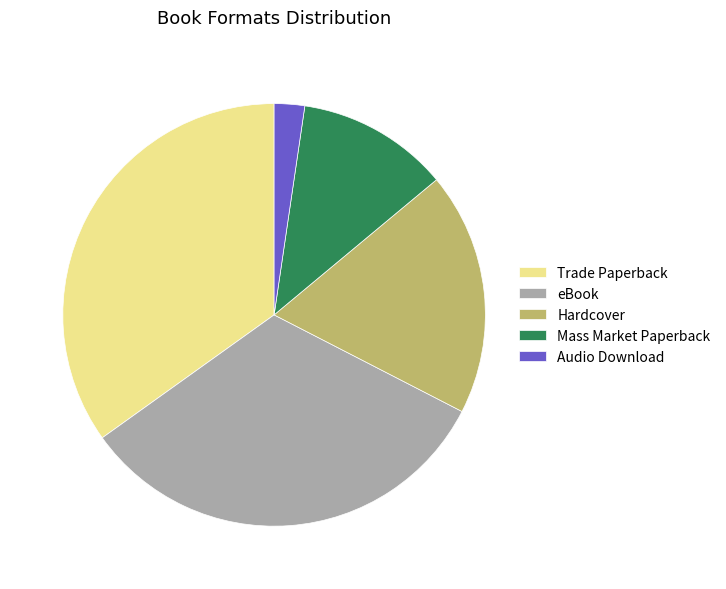

Does any single category account for the majority?

No